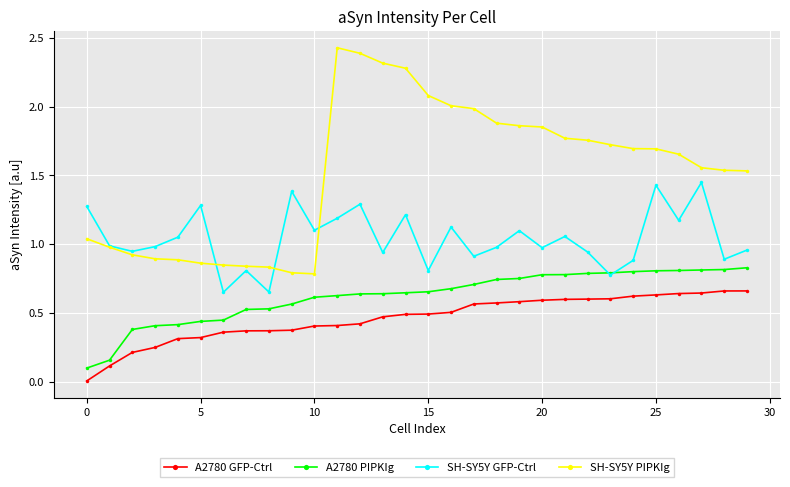

True or false: SH-SY5Y GFP-Ctrl and A2780 GFP-Ctrl cross at least once.

False